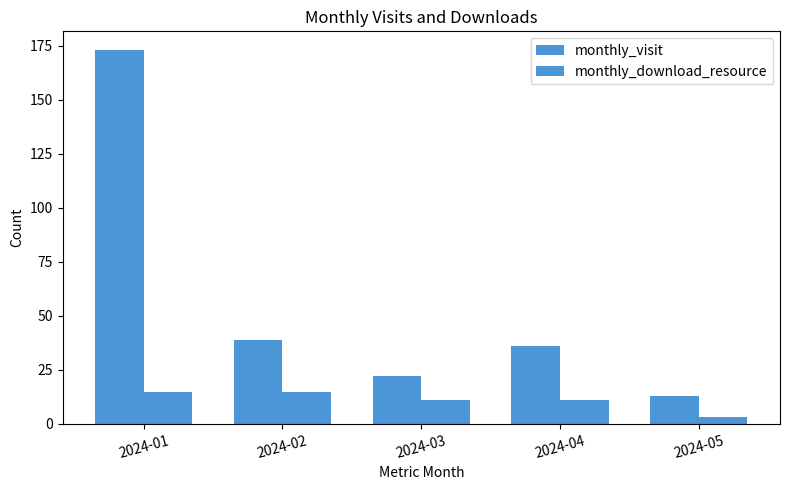

What is the sum of the monthly_visit values at 2024-04 and 2024-02?

75